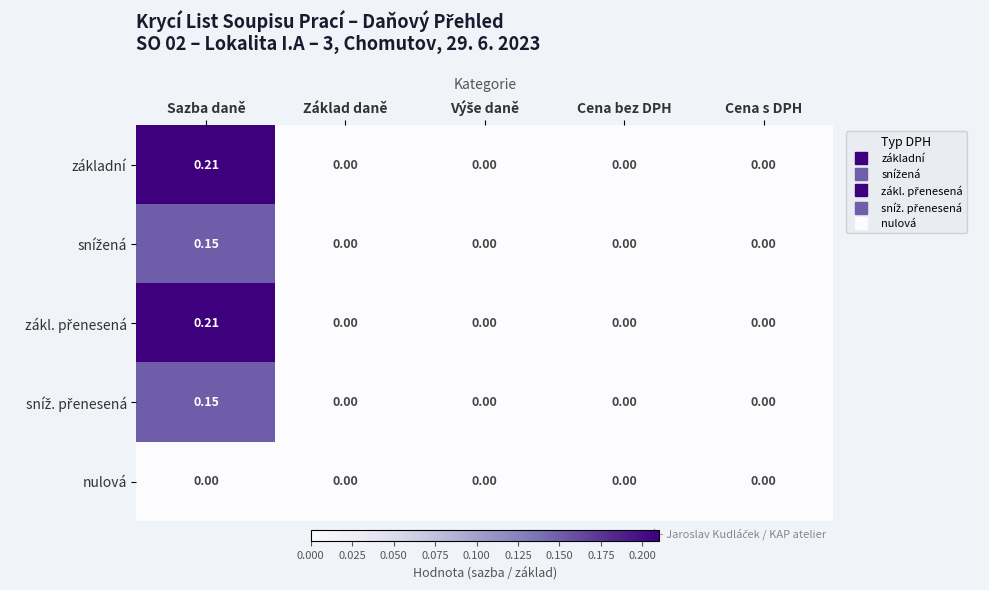

At which category is the sum across all series the highest?

Sazba daně